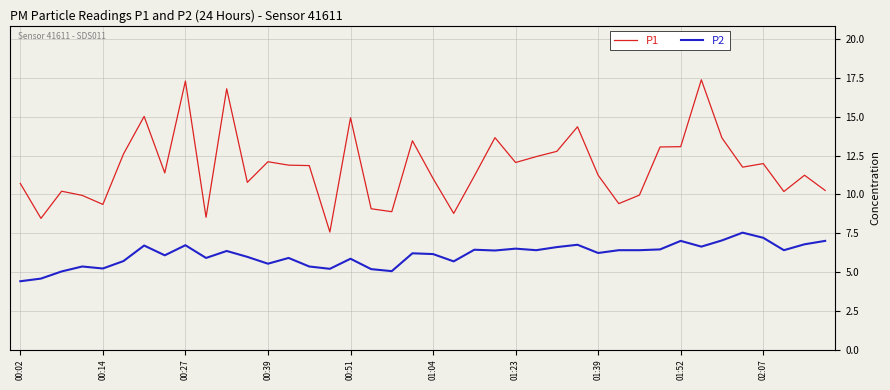

Which series has the largest total across all categories?

P1